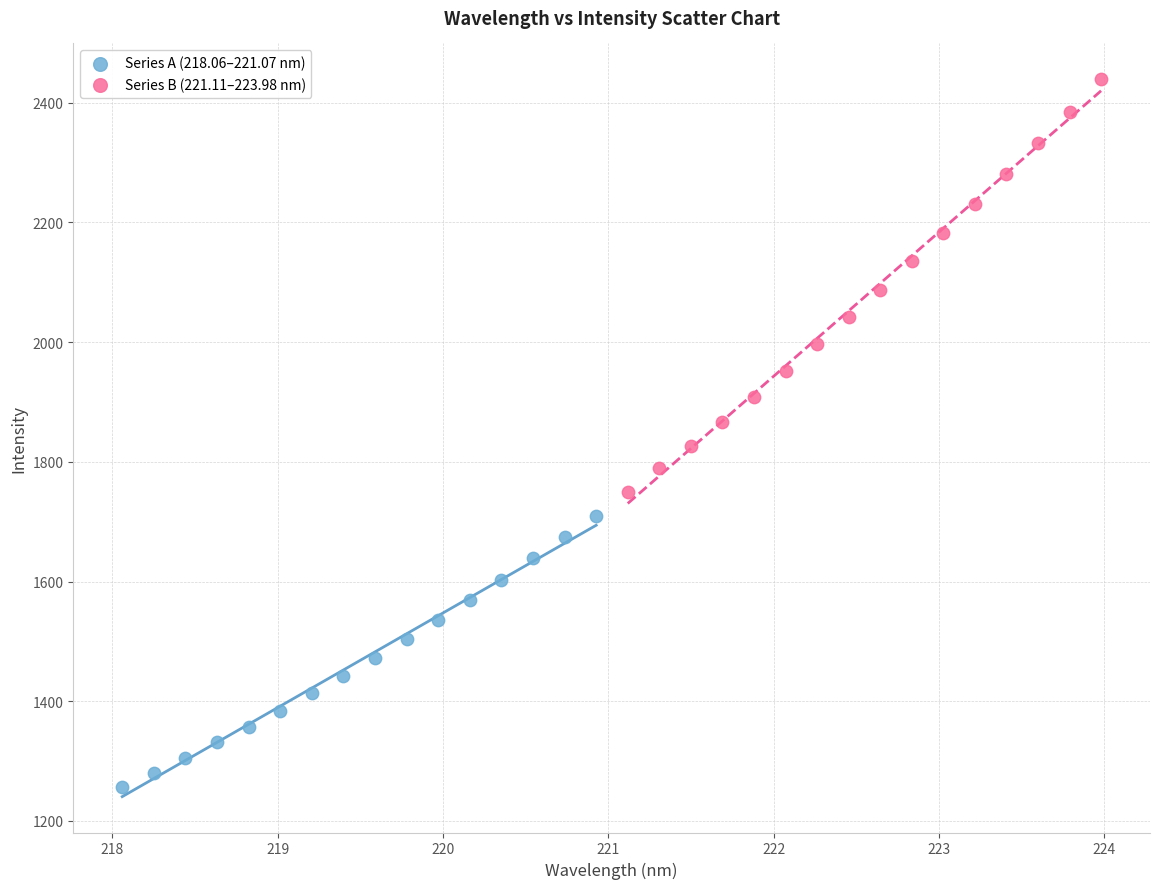

Which series reaches the minimum Y coordinate?

Series A (218.06–221.07 nm)